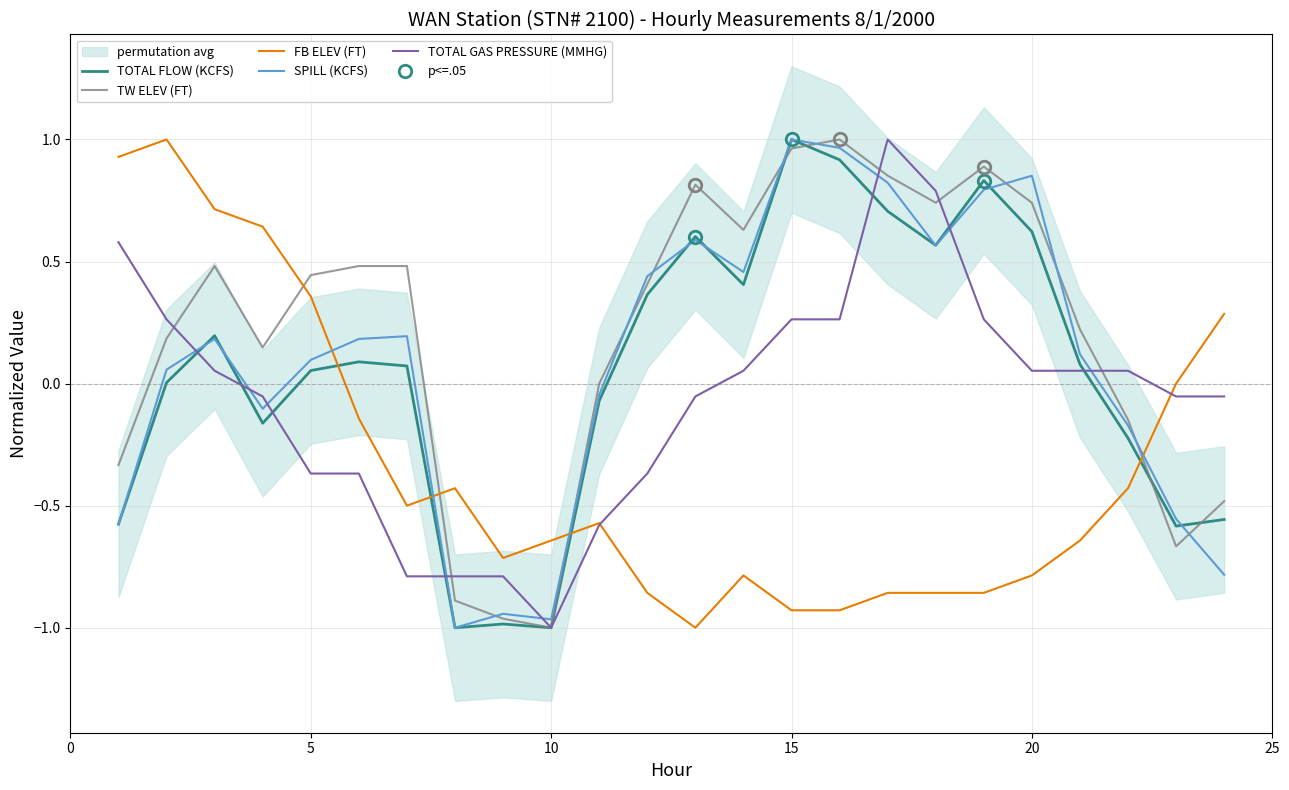

Is it true that TOTAL FLOW (KCFS) equals 0.8 at 20?

False